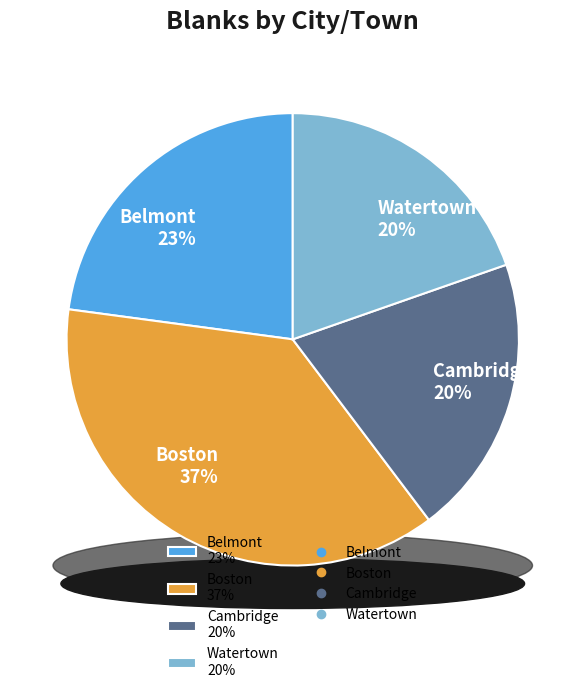

Does Belmont account for over 50% of the chart?

No